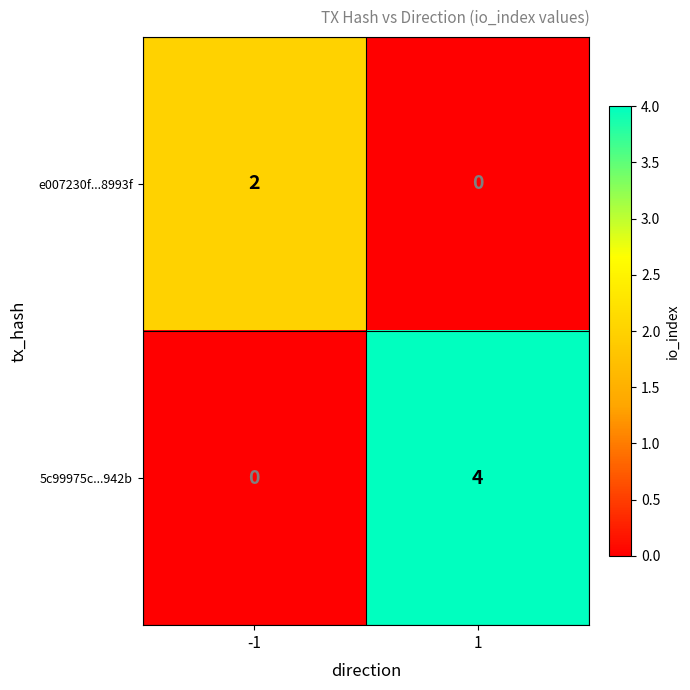

Between -1 and 1, which series saw the biggest shift?

5c99975c...942b